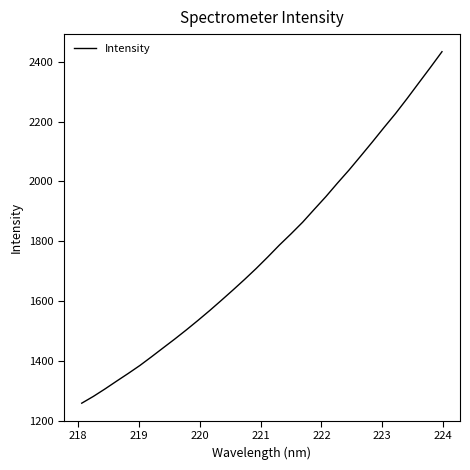

What is the maximum value shown in the chart?

2433.9